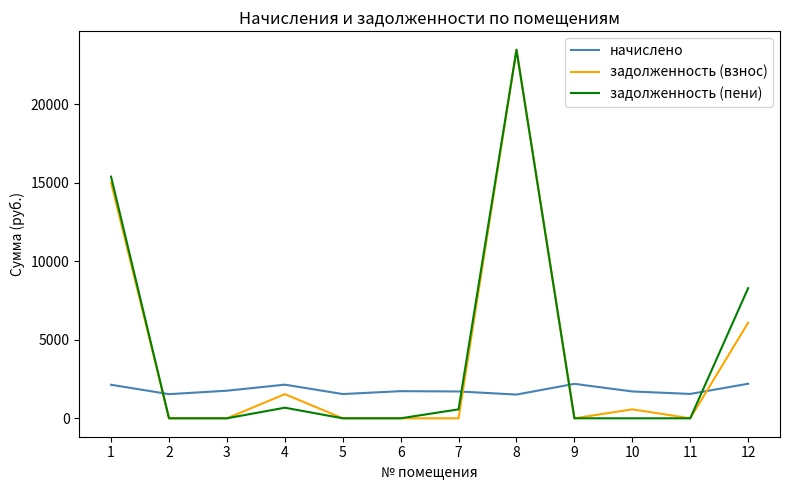

The value of задолженность (взнос) at 5 is -11108.5. True or false?

False